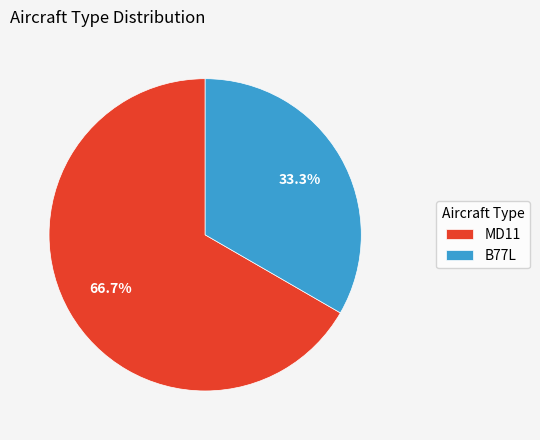

Which slice is the smallest?

B77L